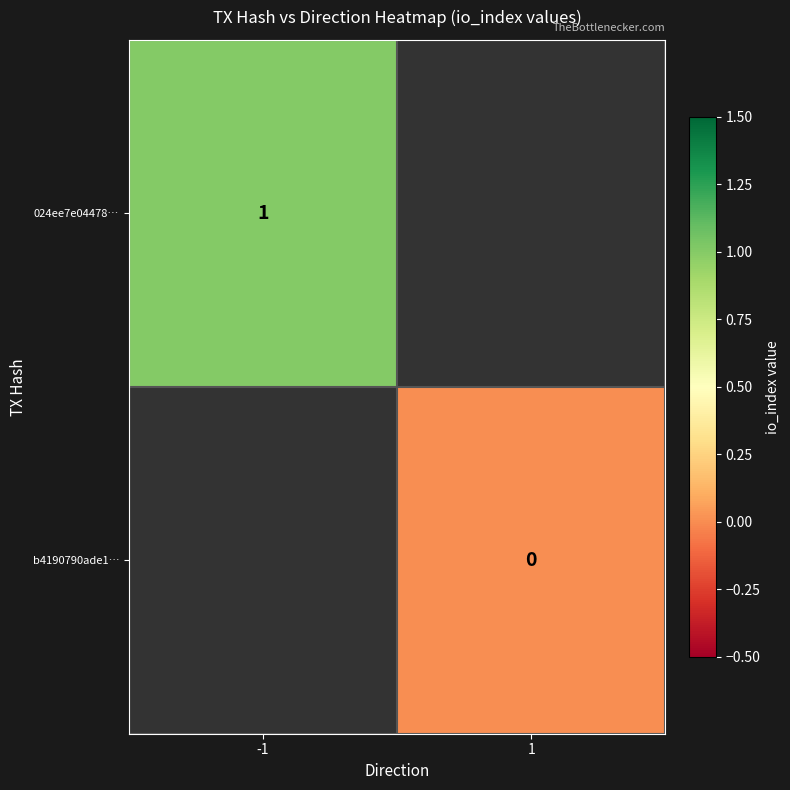

The 024ee7e04478… series shows 1 at -1. True or false?

True